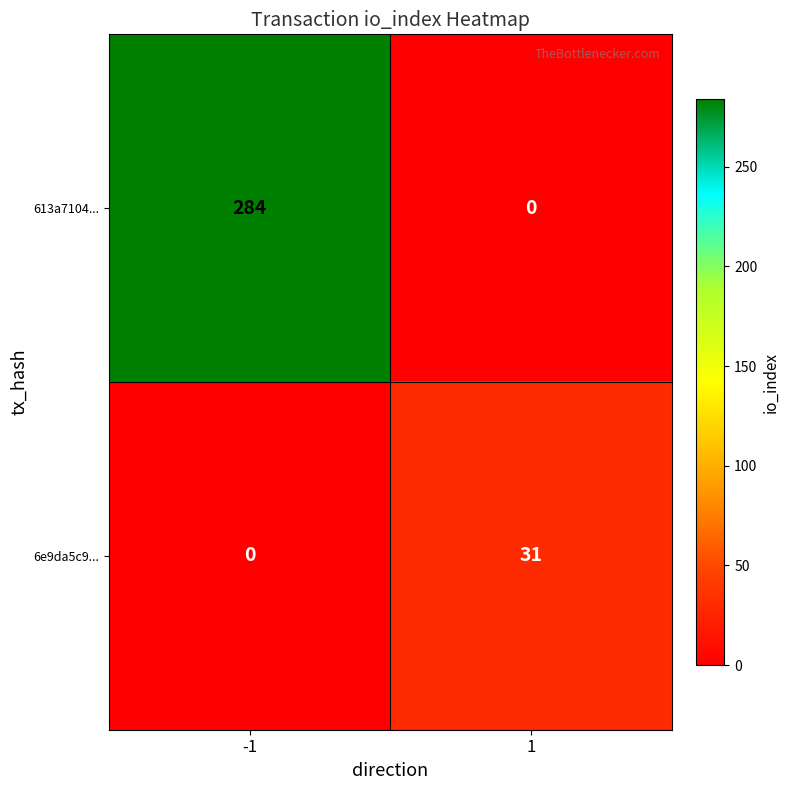

Reading right to left, transcribe all the data shown in this chart.

613a7104...: 0	284
6e9da5c9...: 31	0